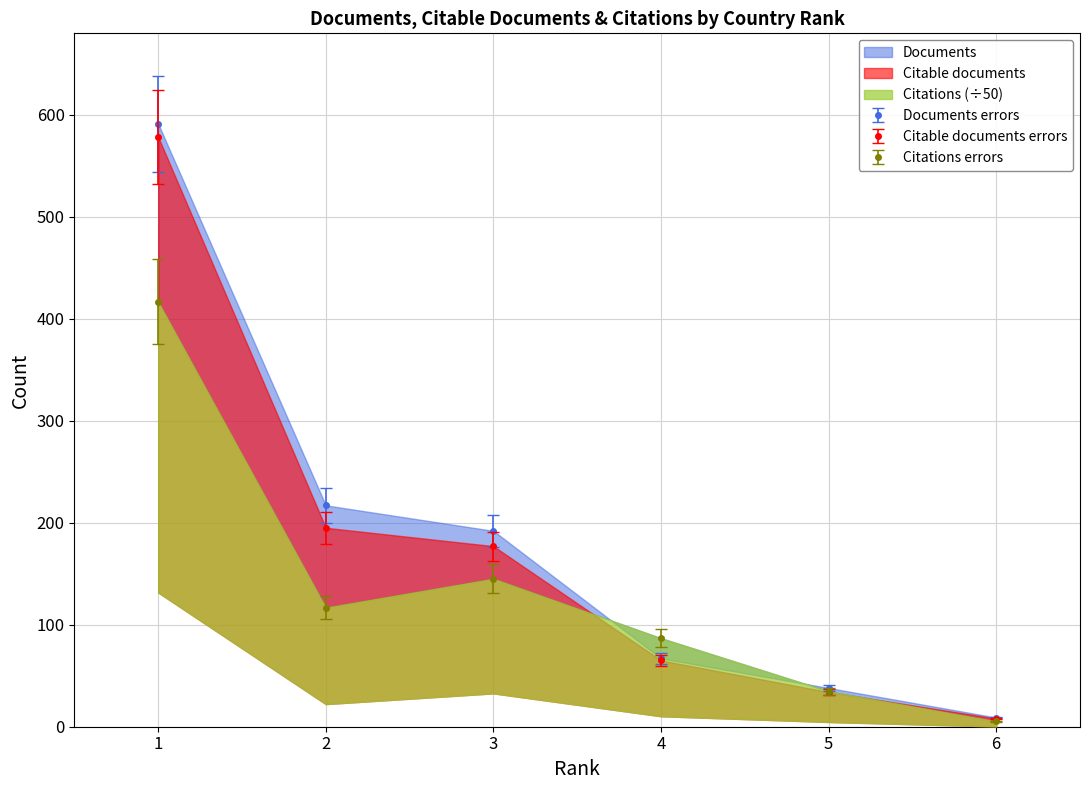

Is it true that Citable documents equals 813.6 at 1?

False